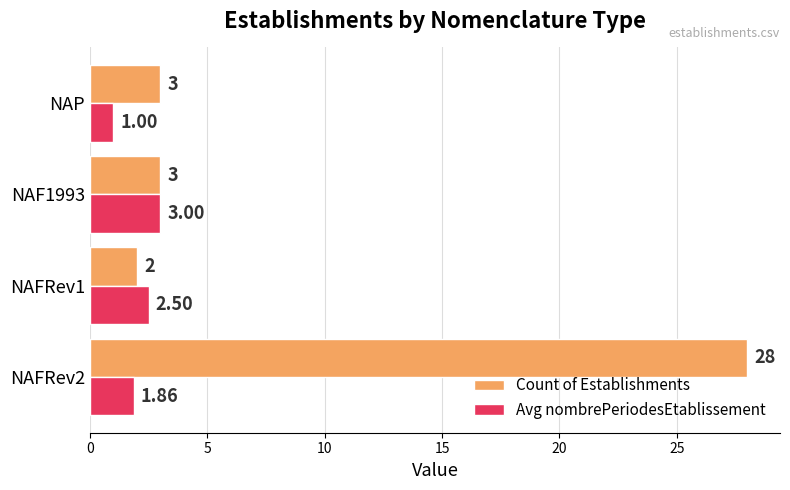

Between NAF1993 and NAP, which series saw the biggest shift?

Avg nombrePeriodesEtablissement